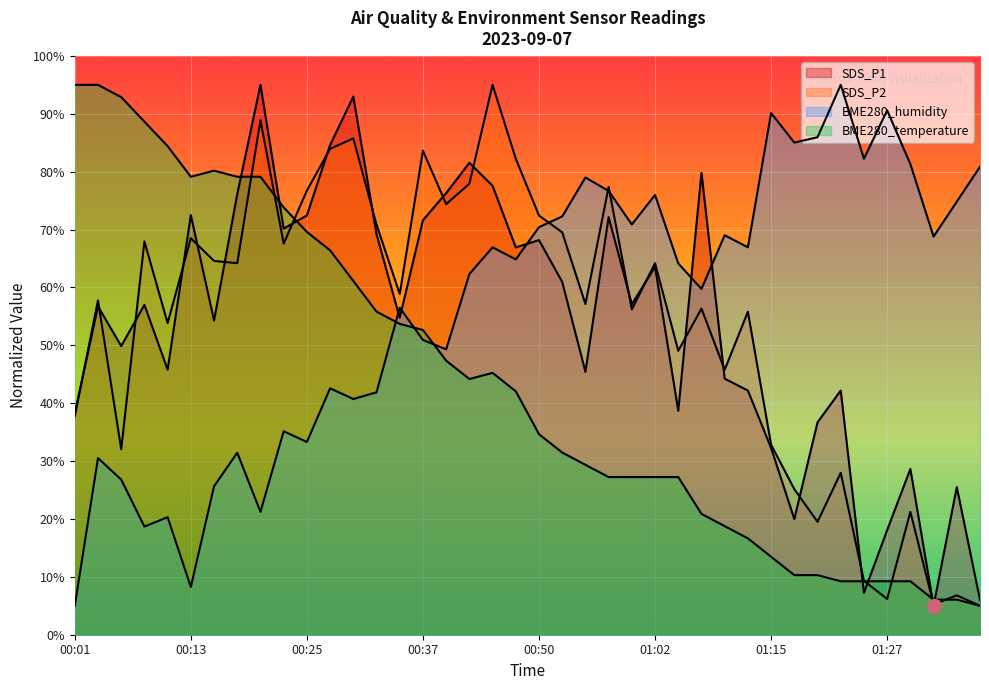

Between 00:55 and 01:12, which series saw the biggest shift?

BME280_temperature